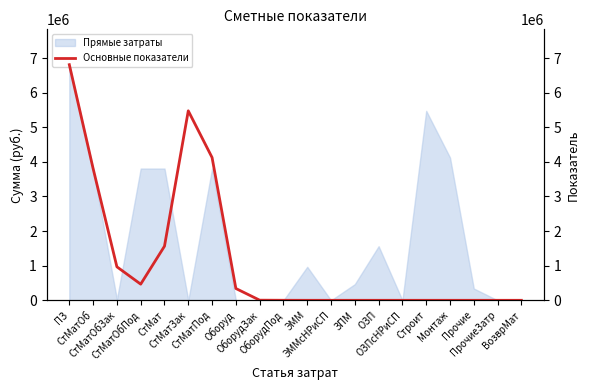

What position from the left is ПрочиеЗатр?

19